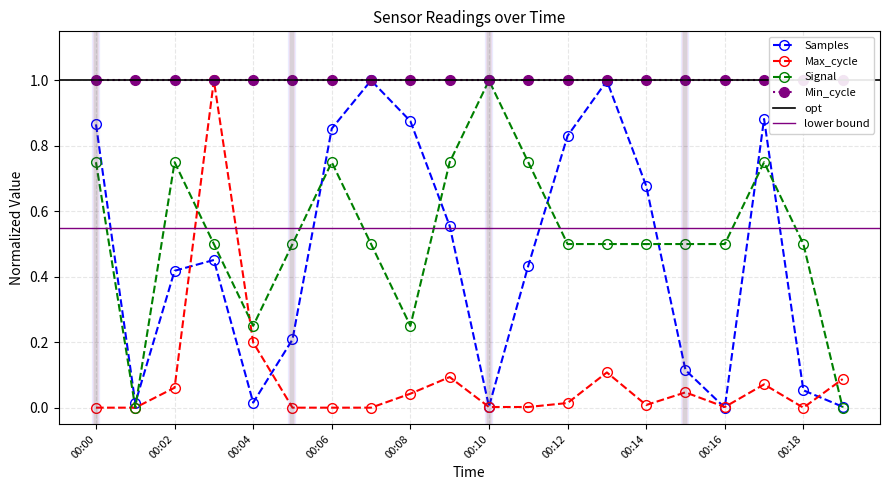

Reading left to right, transcribe all the data shown in this chart.

Samples: 00:00=0.9	00:01=0.0	00:02=0.4	00:03=0.5	00:04=0.0	00:05=0.2	00:06=0.9	00:07=1.0	00:08=0.9	00:09=0.6	00:10=0.0	00:11=0.4	00:12=0.8	00:13=1.0	00:14=0.7	00:15=0.1	00:16=0.0	00:17=0.9	00:18=0.1	00:19=0.0
Max_cycle: 00:00=0.0	00:01=0.0	00:02=0.1	00:03=1.0	00:04=0.2	00:05=0.0	00:06=0.0	00:07=0.0	00:08=0.0	00:09=0.1	00:10=0.0	00:11=0.0	00:12=0.0	00:13=0.1	00:14=0.0	00:15=0.0	00:16=0.0	00:17=0.1	00:18=0.0	00:19=0.1
Signal: 00:00=0.8	00:01=0.0	00:02=0.8	00:03=0.5	00:04=0.2	00:05=0.5	00:06=0.8	00:07=0.5	00:08=0.2	00:09=0.8	00:10=1.0	00:11=0.8	00:12=0.5	00:13=0.5	00:14=0.5	00:15=0.5	00:16=0.5	00:17=0.8	00:18=0.5	00:19=0.0